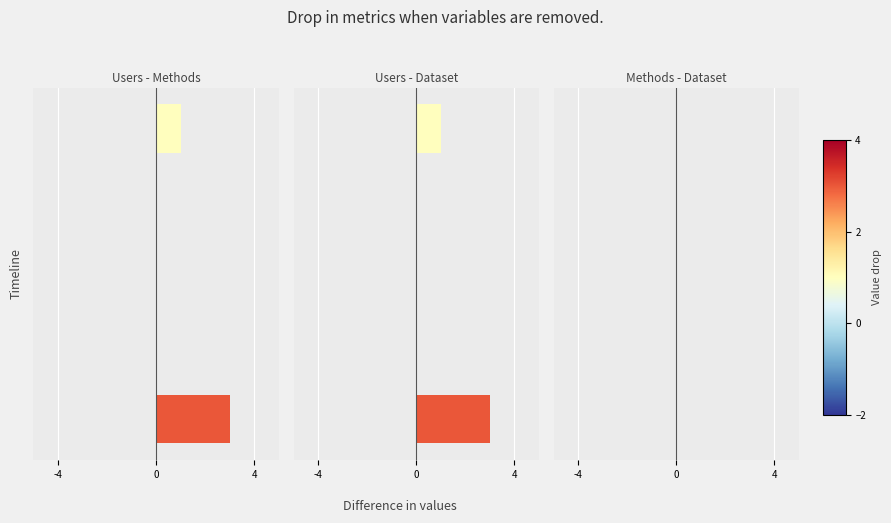

Are the bars horizontal?

Yes